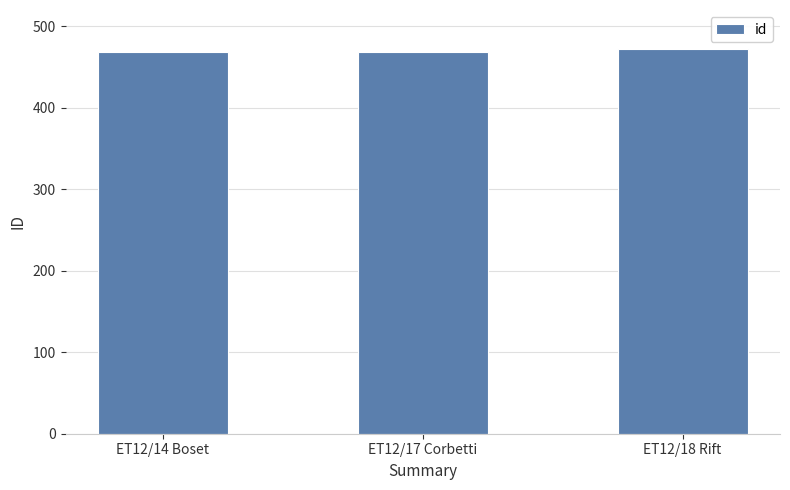

Is it true that the value at ET12/17 Corbetti is 469?

True